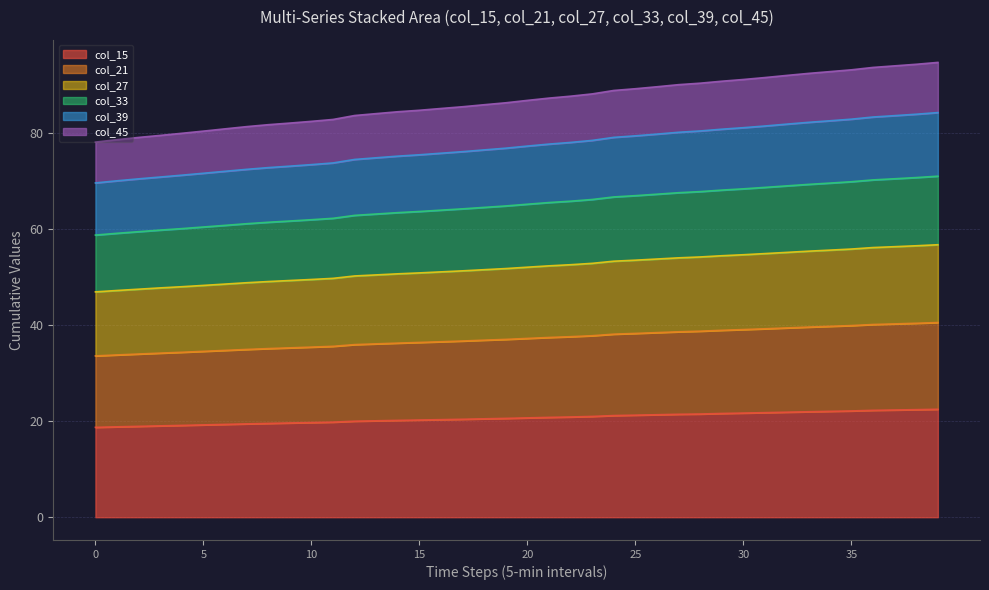

Is the value of col_27 at 10 greater than the value of col_45 at 29?

Yes